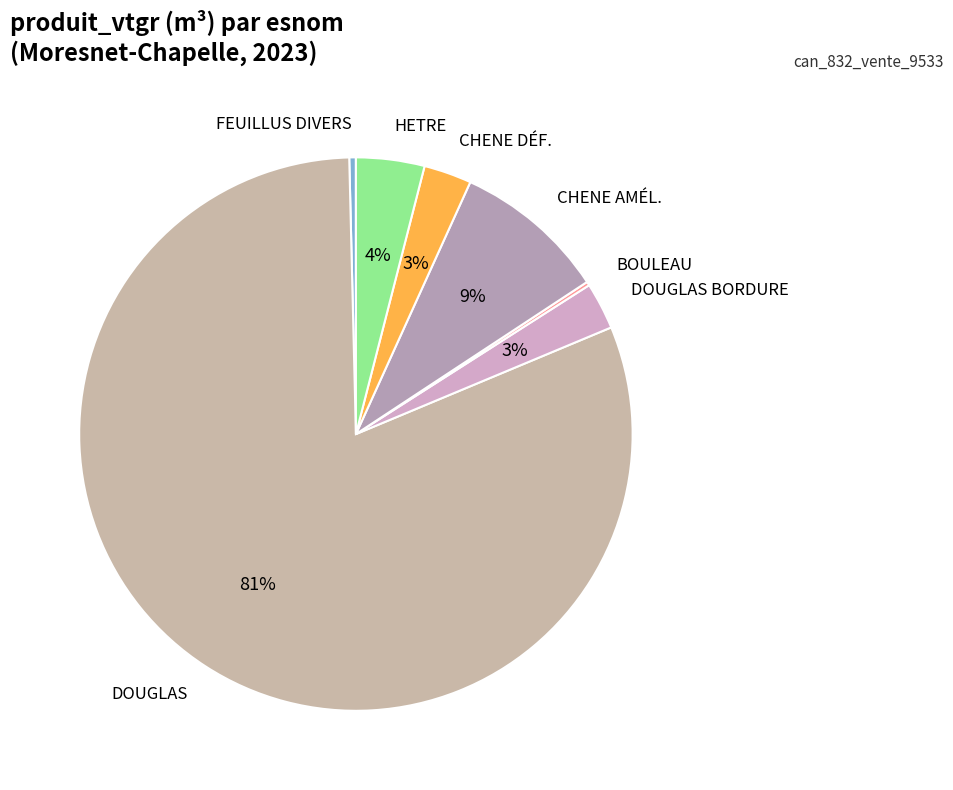

How many segments does this pie chart have?

7